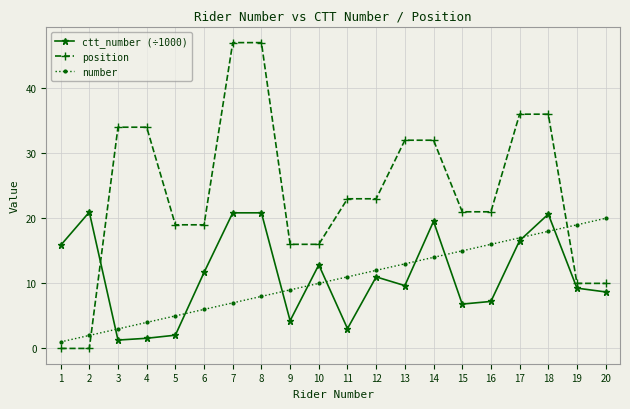

Between which two adjacent categories do position and ctt_number (÷1000) first intersect?

2 and 3